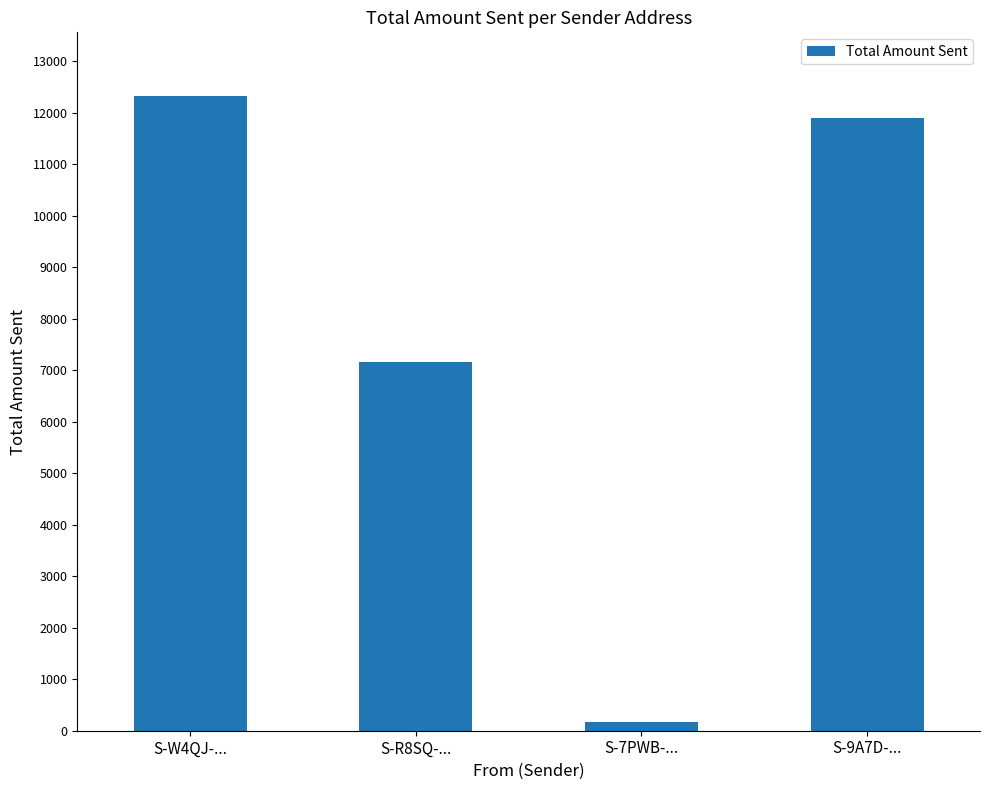

What is the sum of the values at S-9A7D-... and S-7PWB-...?

12053.6